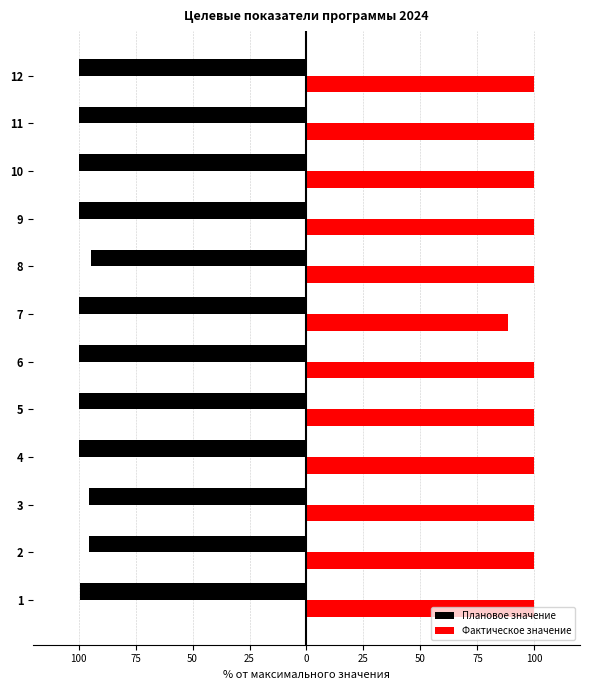

What are all the series names shown in the legend?

Плановое значение, Фактическое значение